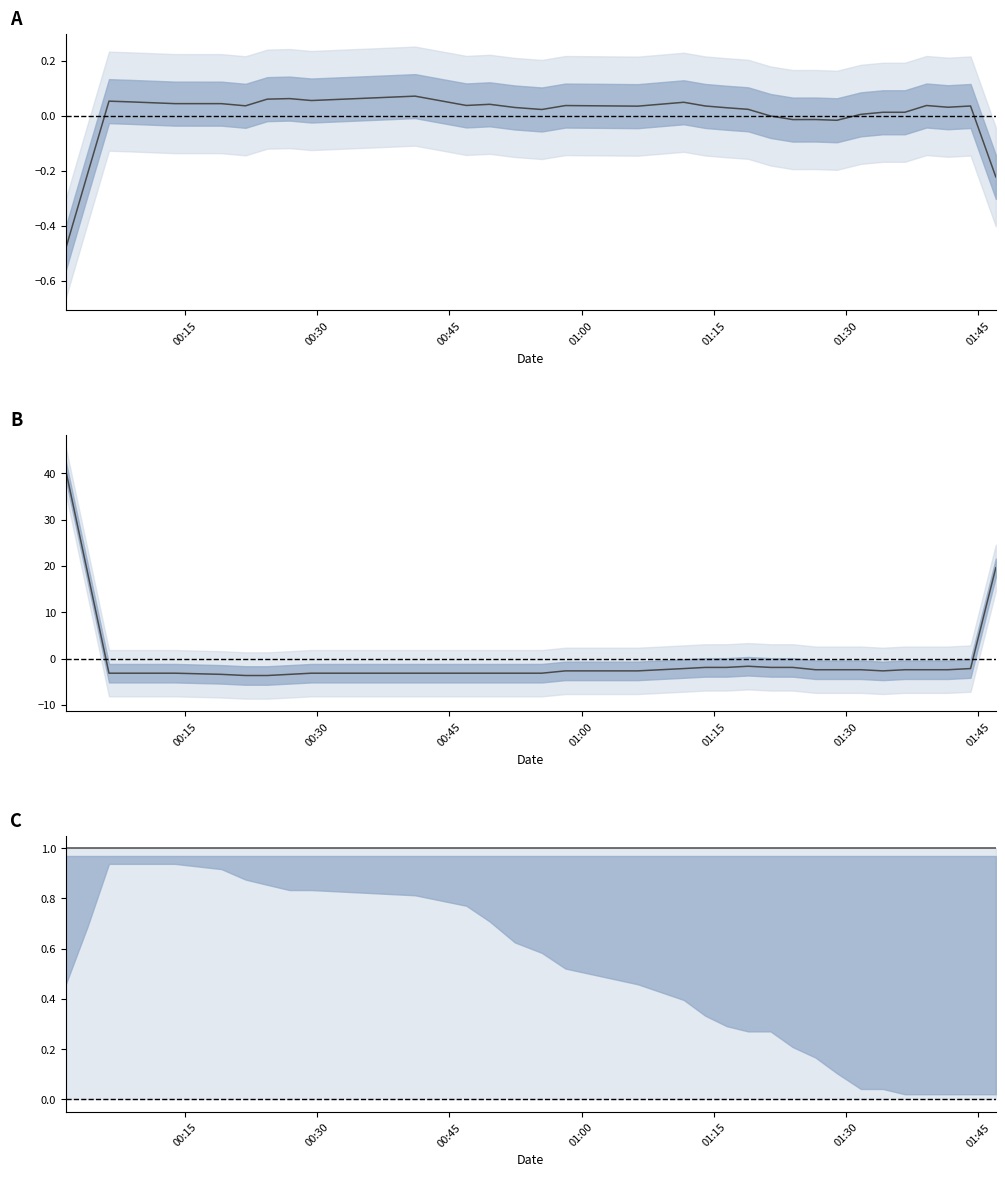

In Signal (deviation), how many points are lower than both neighbors (excluding endpoints)?

1